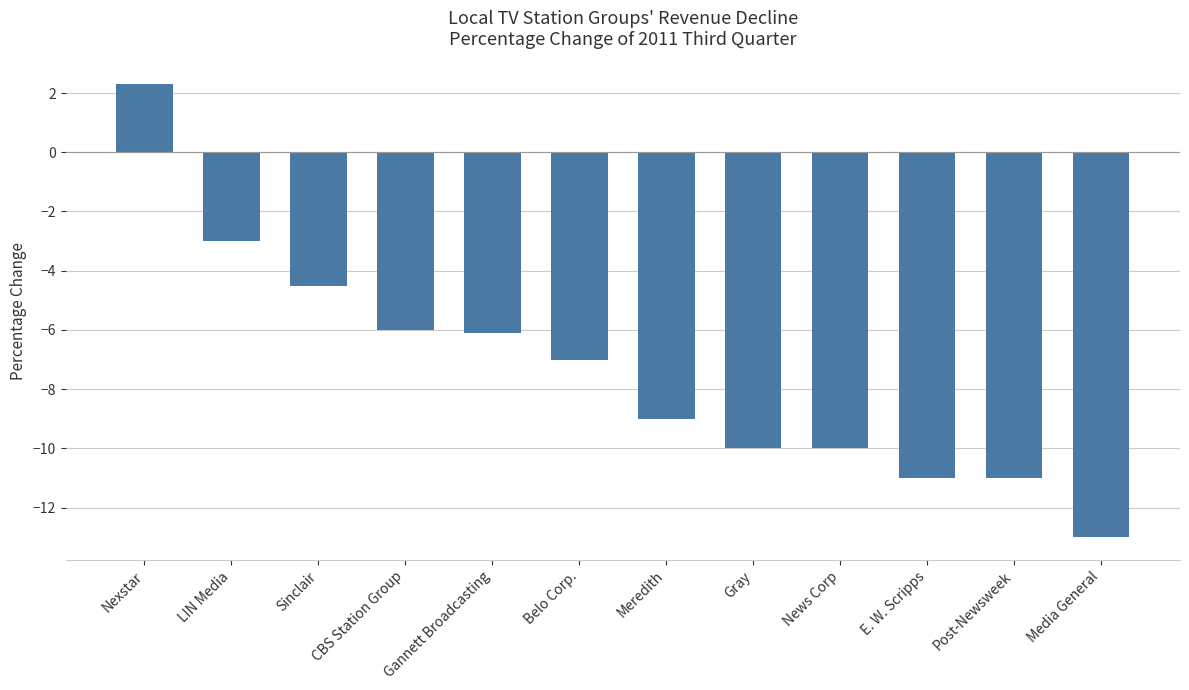

How many negative values are there?

11